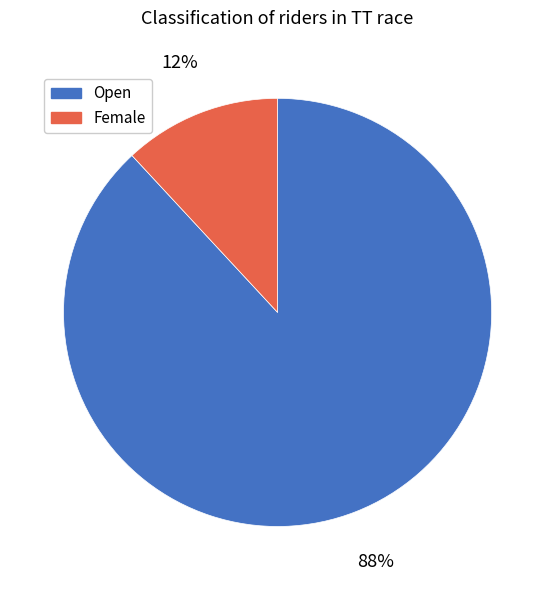

Which slice represents more than half of the pie?

Open